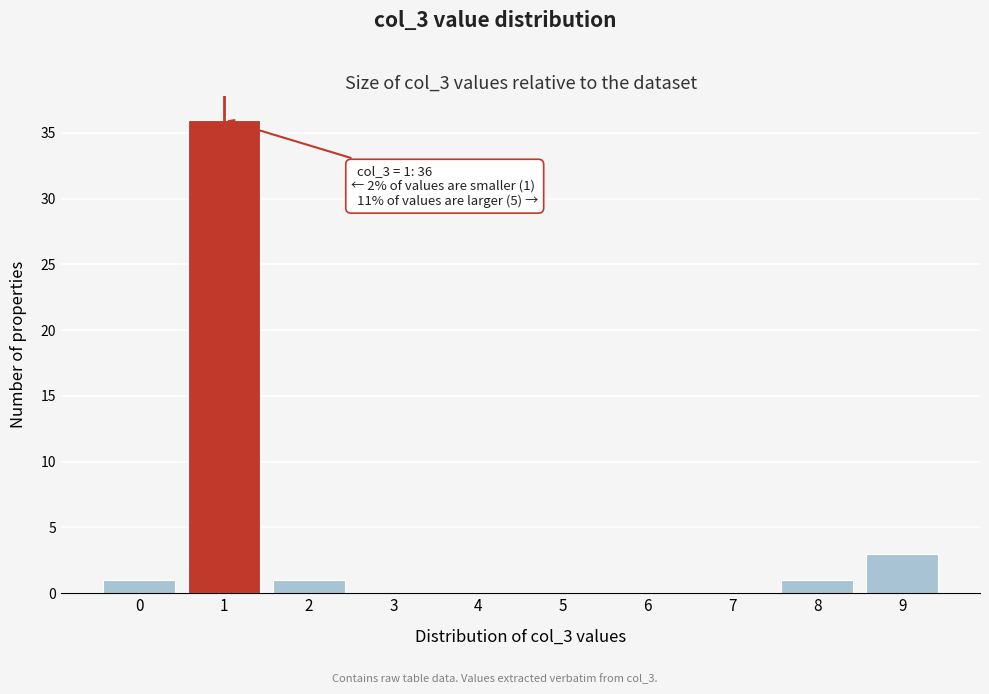

Reading right to left, list all the values displayed in this chart.

9=3	8=1	7=0	6=0	5=0	4=0	3=0	2=1	1=36	0=1